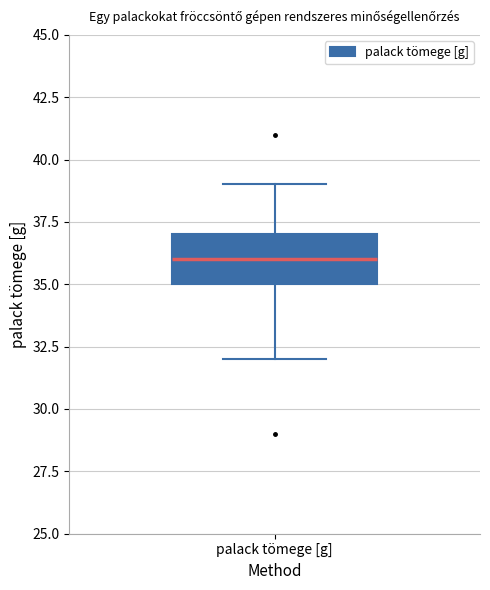

Read this box plot against the y-axis: the position of the median line, the range covered by the box, and the ends of both whiskers. The values are not printed on the chart, so give them approximately, as read against the axis.

median 36, box 35 to 37, whiskers 32 to 39